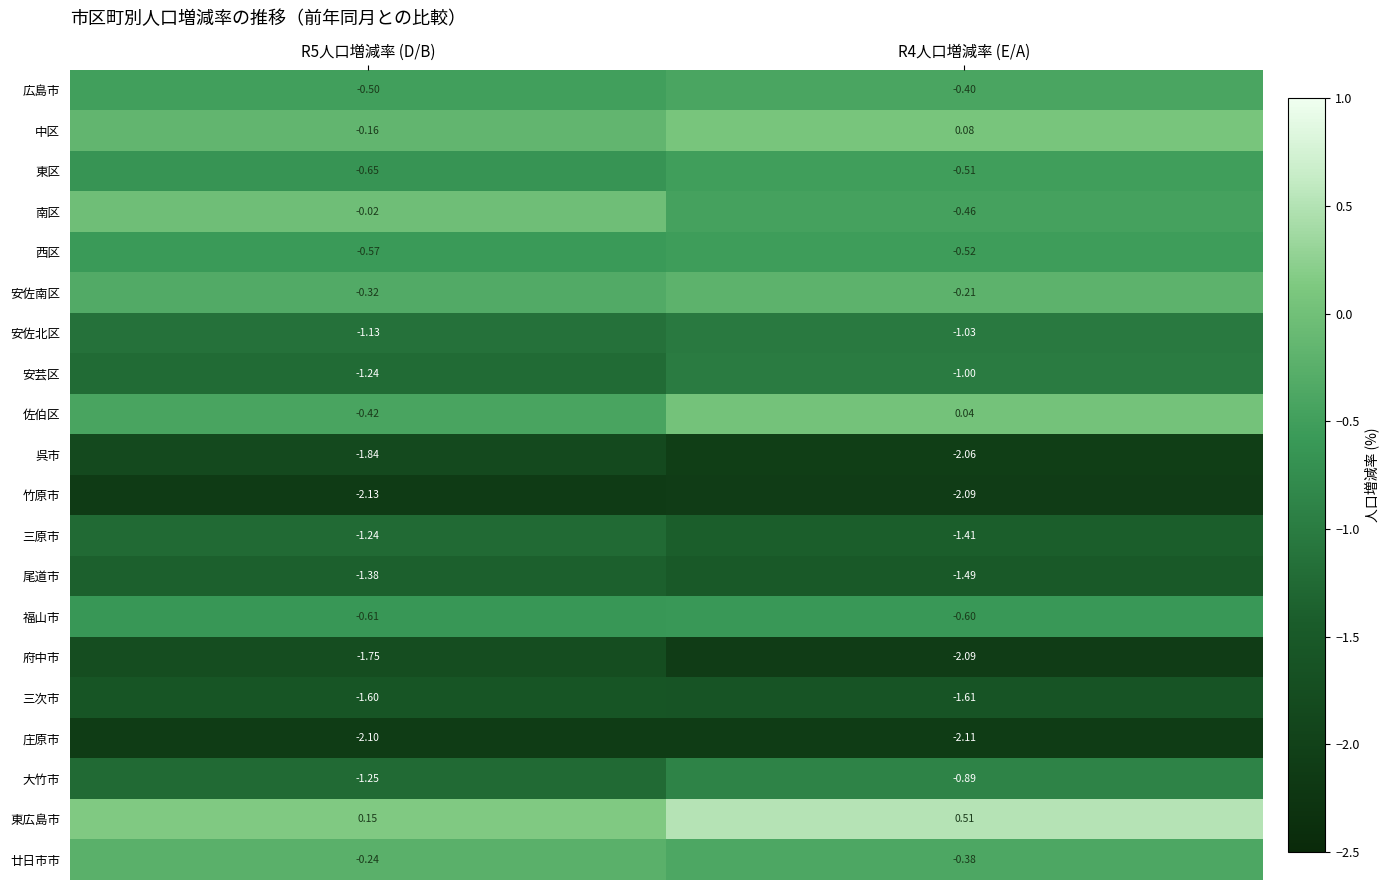

What is the minimum value shown in the chart?

-2.1